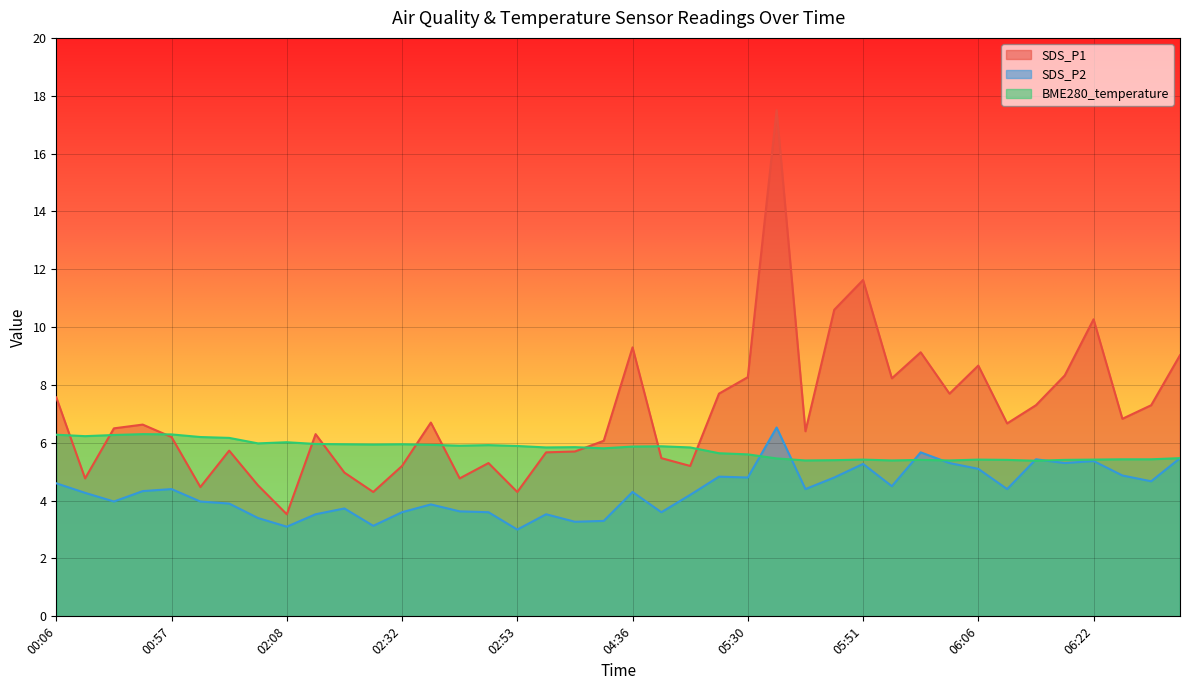

How many distinct data groups are displayed?

3